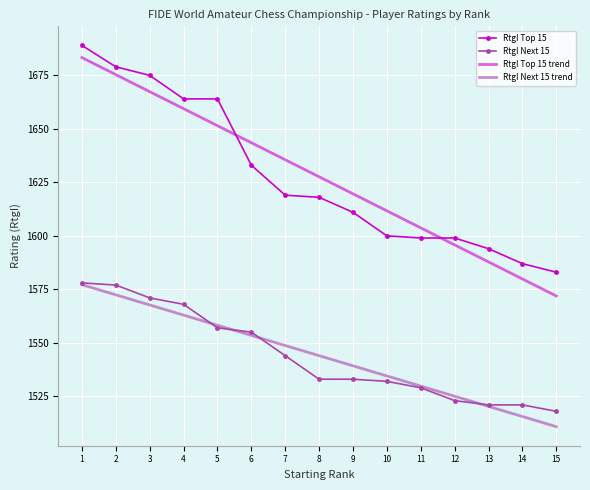

At how many categories does at least one series exceed 1537?

15